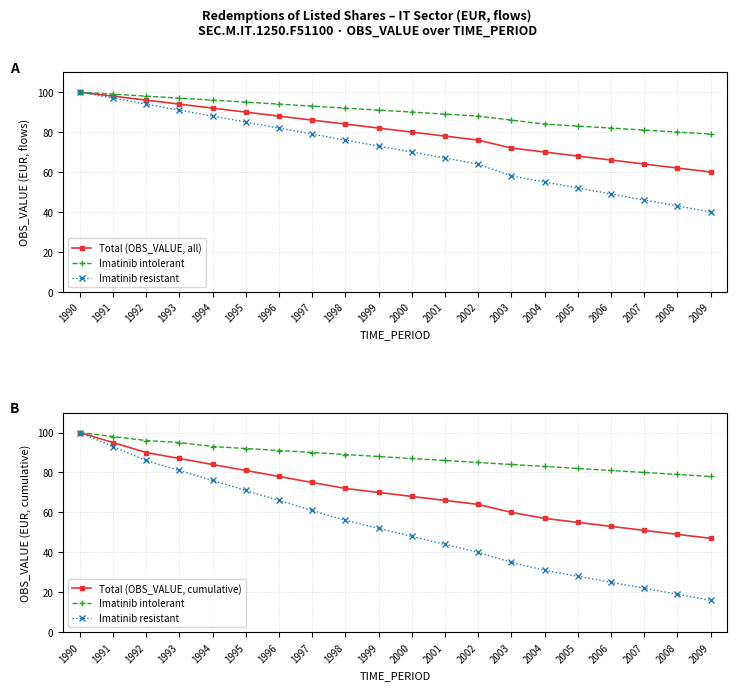

At how many categories does at least one series exceed 69?

20